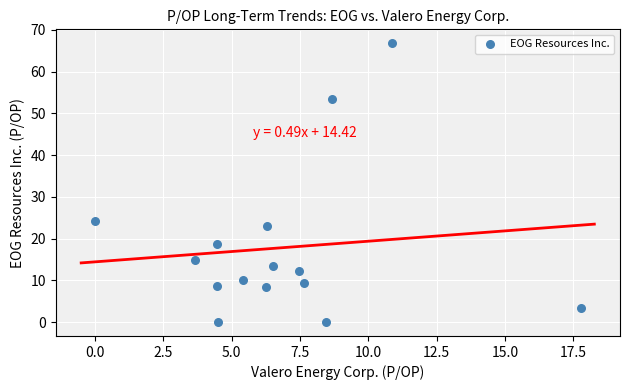

What is the range of Y values (max minus min)?

66.8